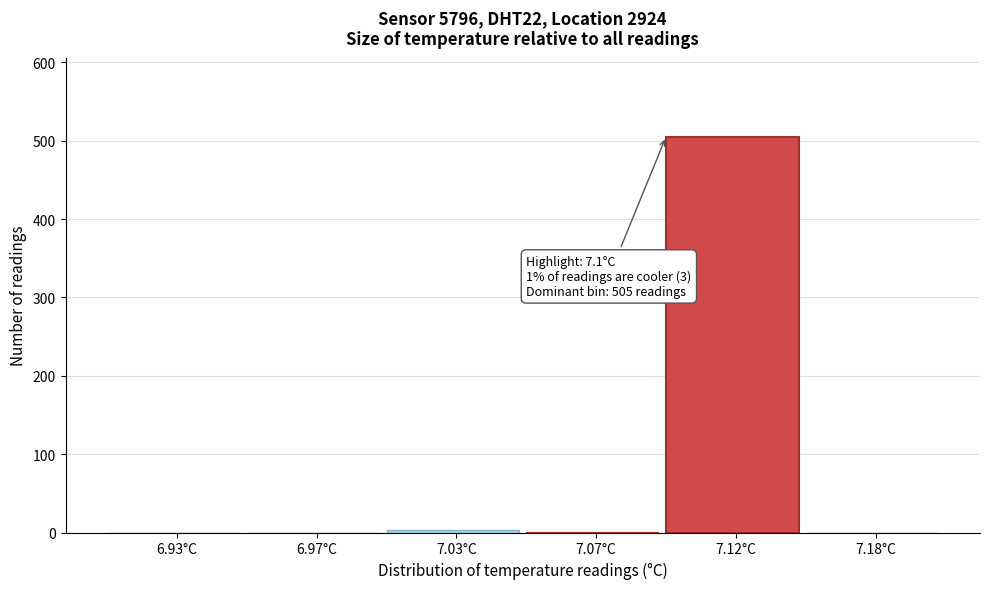

Reading left to right, transcribe all the data shown in this chart.

6.93°C=0	6.97°C=0	7.03°C=3	7.07°C=0	7.12°C=505	7.18°C=0